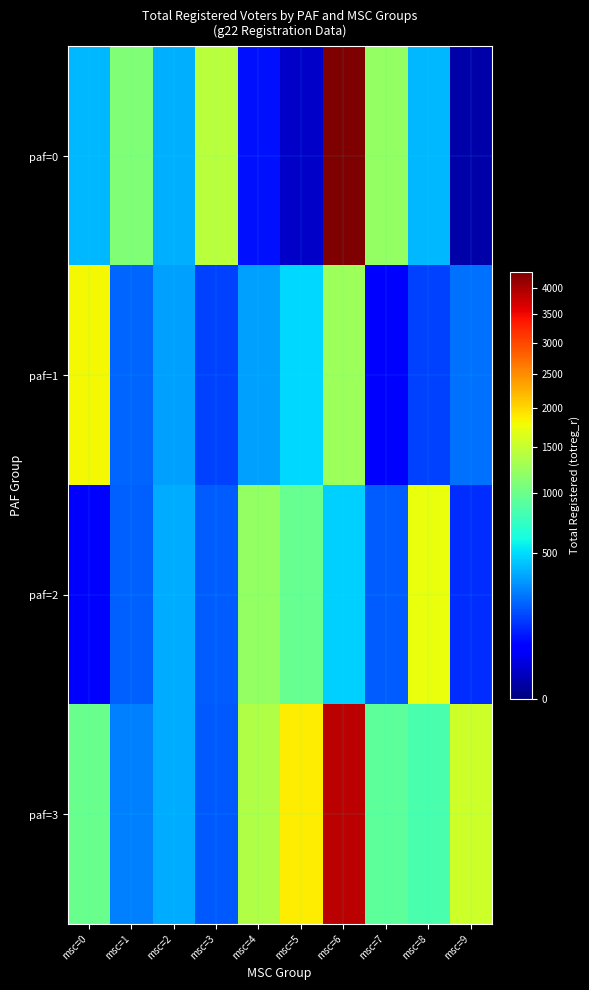

Reading left to right, extract all data points from this chart.

paf=0: msc=0=406	msc=1=1102	msc=2=389	msc=3=1434	msc=4=88	msc=5=19	msc=6=4319	msc=7=1204	msc=8=403	msc=9=6
paf=1: msc=0=1806	msc=1=220	msc=2=350	msc=3=157	msc=4=342	msc=5=497	msc=6=1268	msc=7=65	msc=8=152	msc=9=240
paf=2: msc=0=53	msc=1=210	msc=2=379	msc=3=202	msc=4=1217	msc=5=975	msc=6=472	msc=7=203	msc=8=1737	msc=9=126
paf=3: msc=0=993	msc=1=274	msc=2=373	msc=3=199	msc=4=1368	msc=5=1879	msc=6=3862	msc=7=927	msc=8=838	msc=9=1545